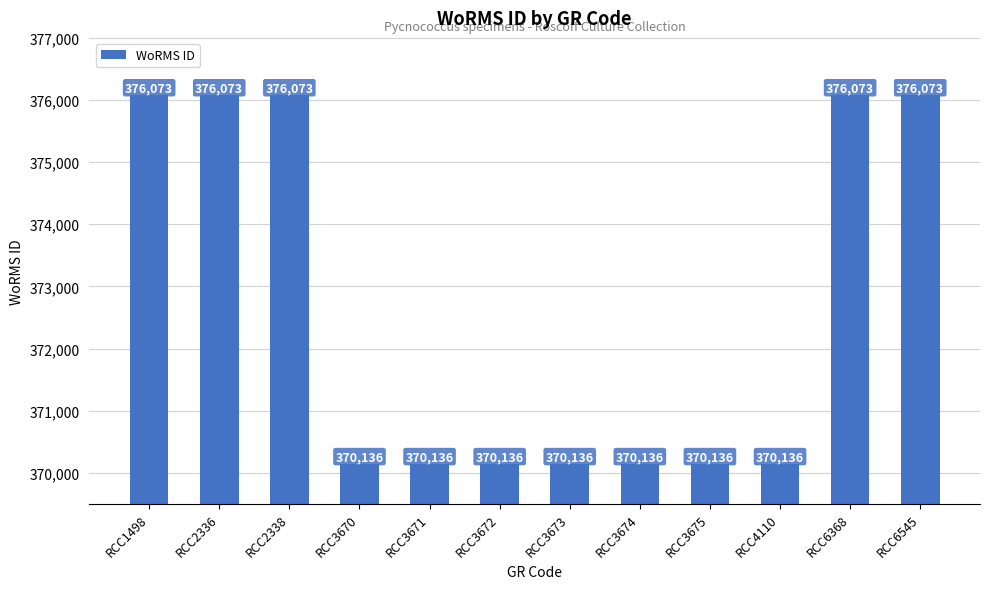

What is the difference between the second highest and minimum values?

5937